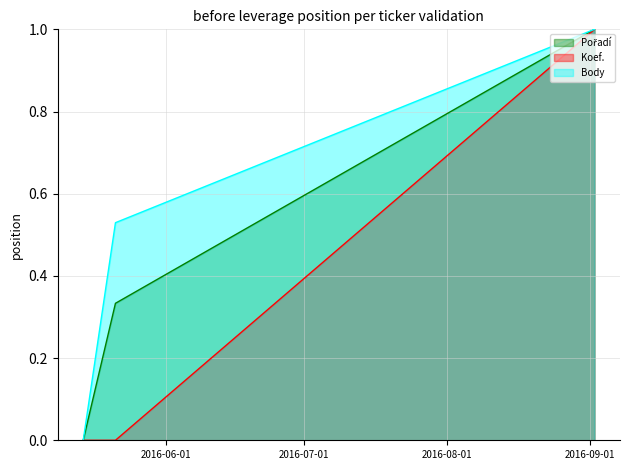

What is the sum of all Koef. values?

1.0